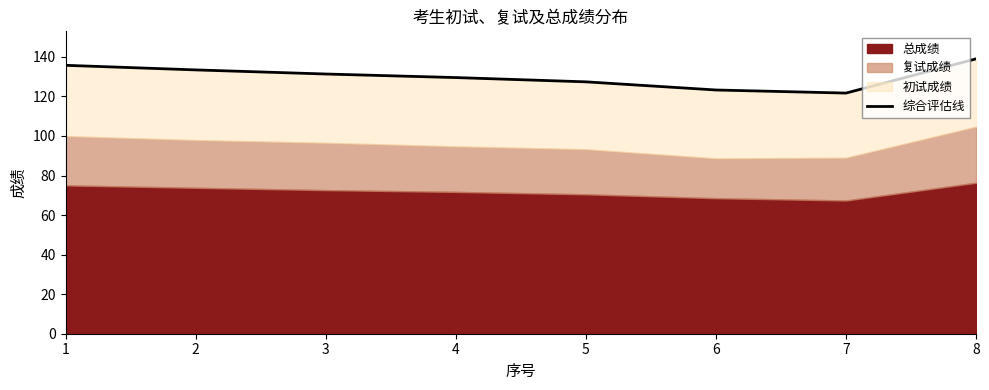

True or false: there are more than 0 points higher than both neighbors.

False